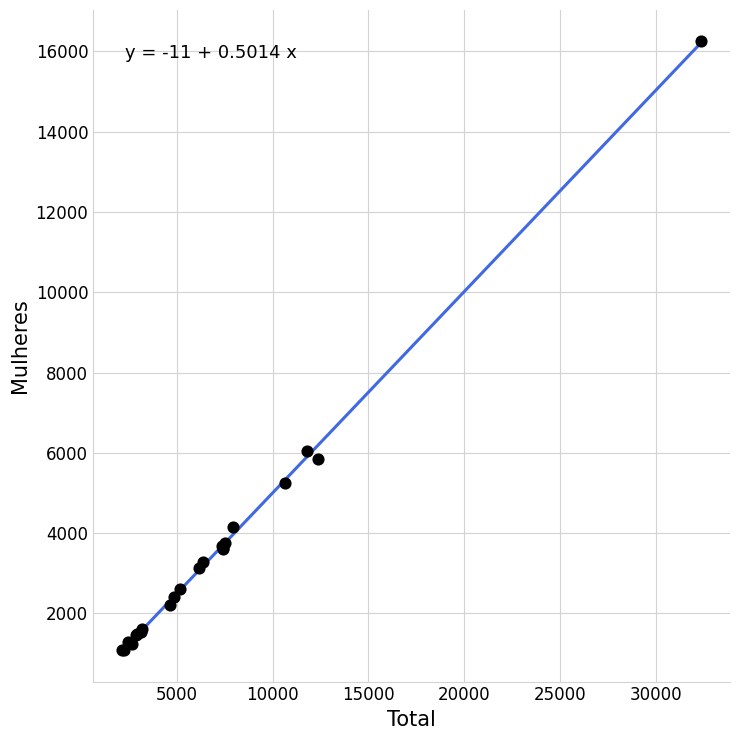

What Y value in the scatter plot is closest to 8680?

6057